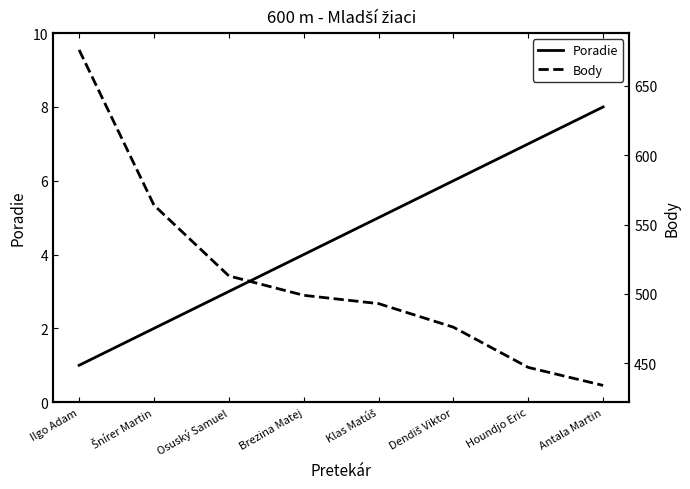

The value of Body at Ilgo Adam is 906. True or false?

False